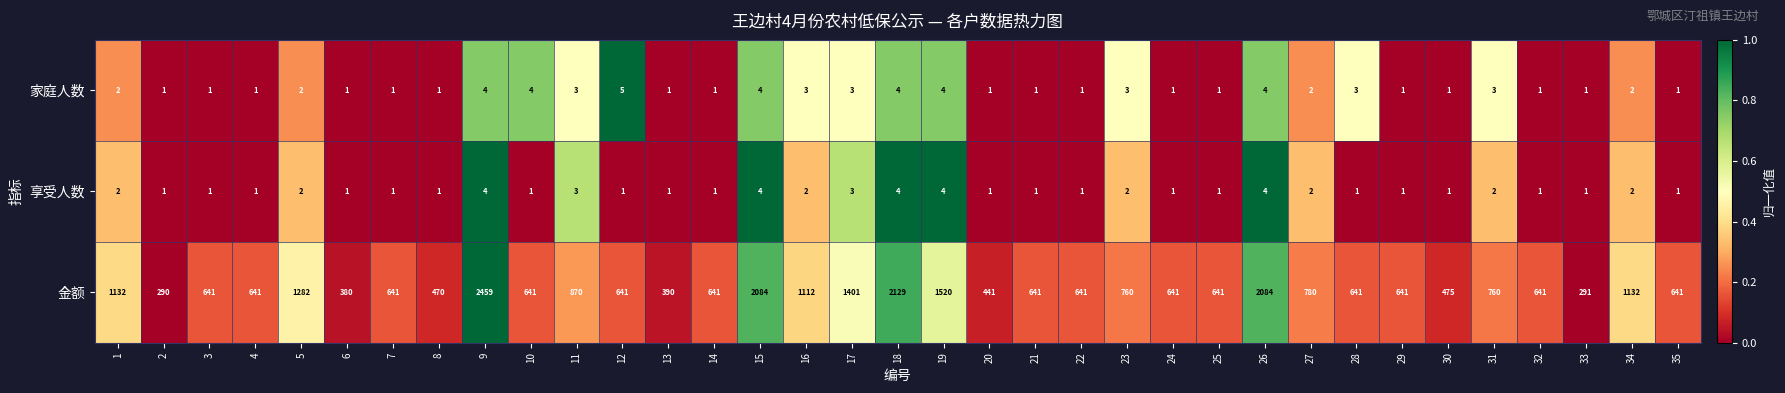

What is the sum of the 金额 values at 26 and 18?

4213